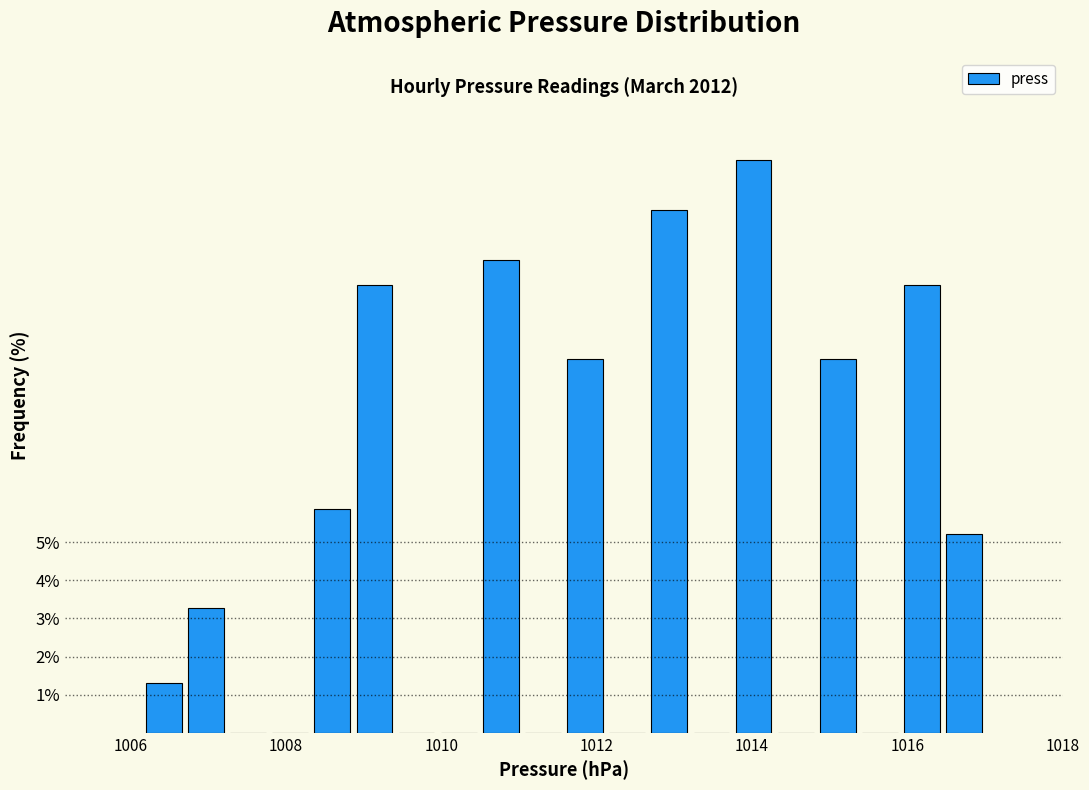

Around what value on the x-axis is the tallest bar? Give the approximate position of its centre, as read against the axis.

1014.0